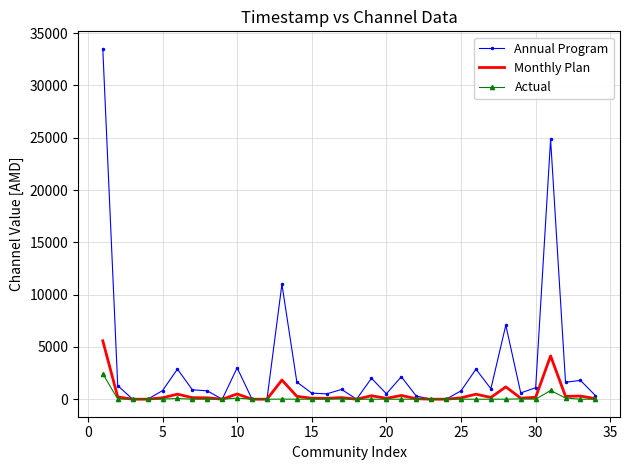

What is the highest value of the Actual series?

2428.3